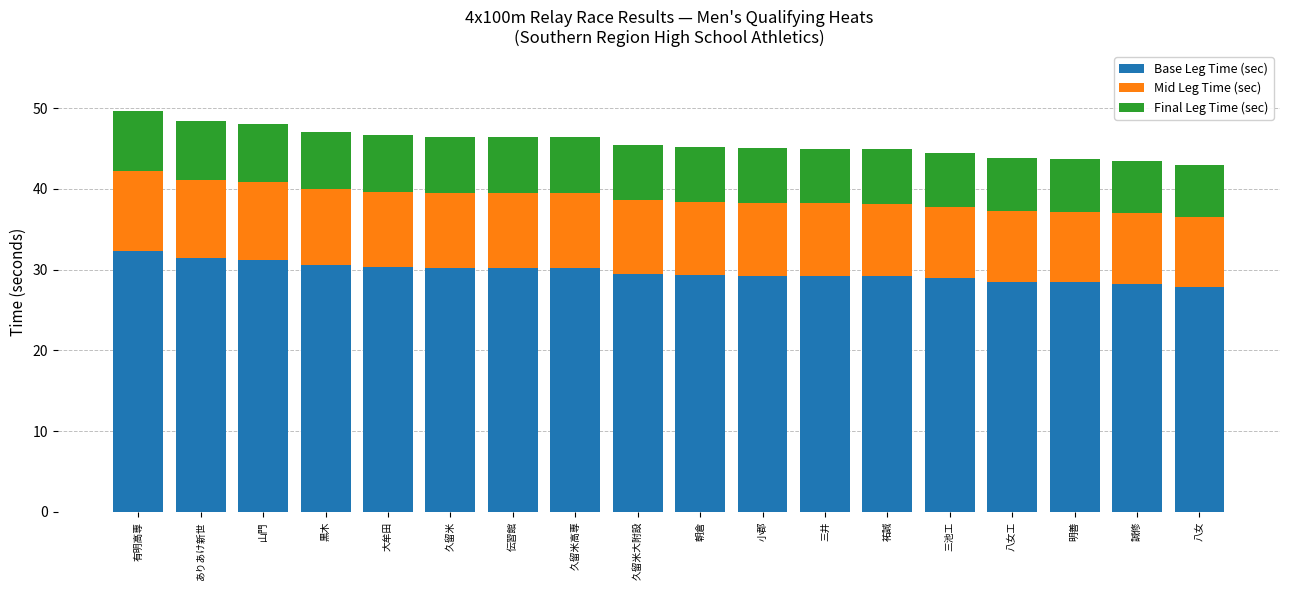

What are all the series names shown in the legend?

Base Leg Time (sec), Mid Leg Time (sec), Final Leg Time (sec)